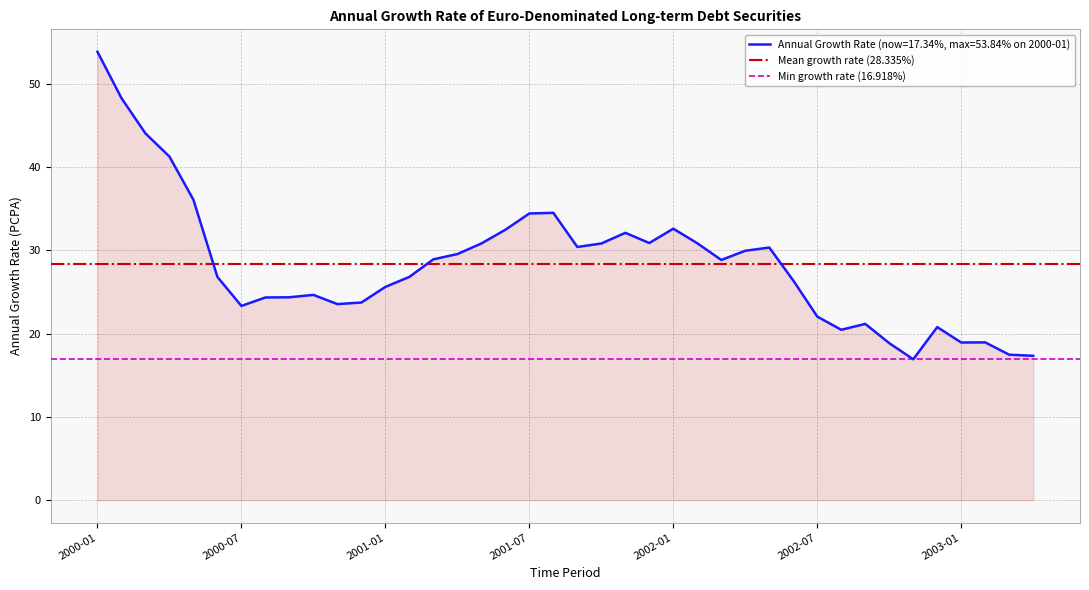

Which series has the largest range (max minus min)?

Mean growth rate (28.335%)